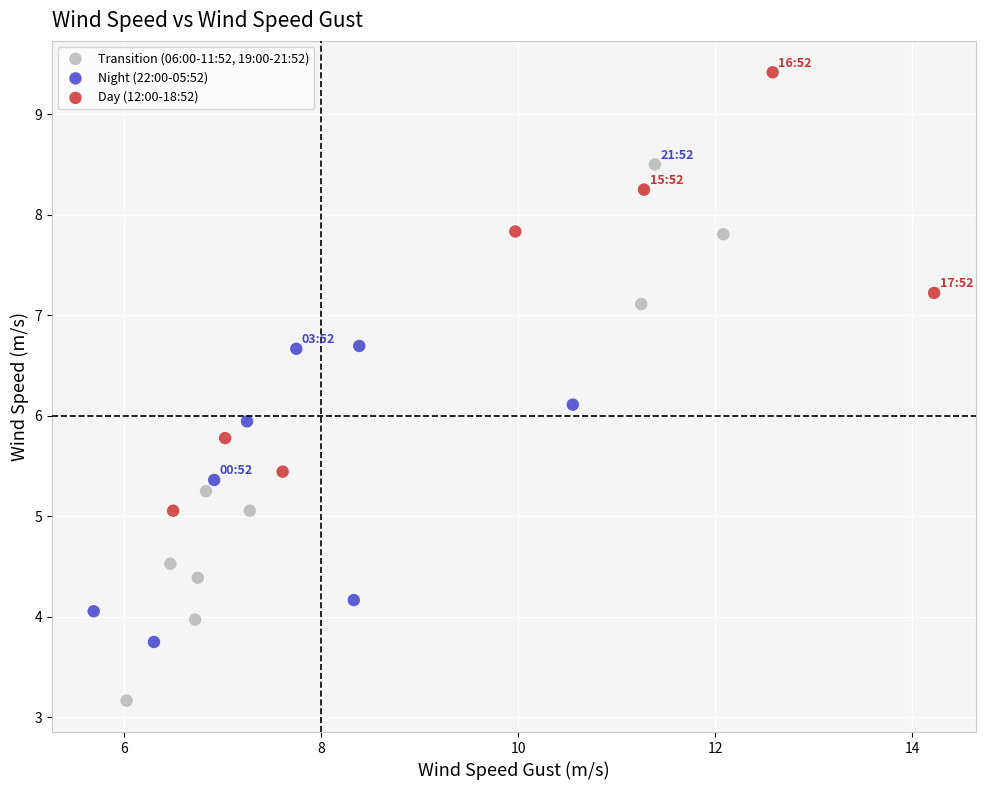

Which series contains the lowest Y value?

Transition (06:00-11:52, 19:00-21:52)